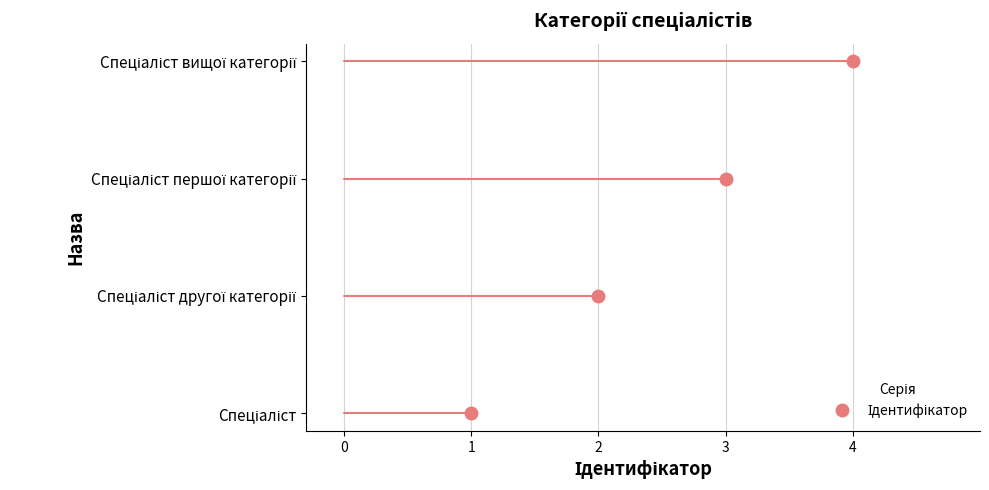

The chart shows a value of 1 at Спеціаліст другої категорії. True or false?

False